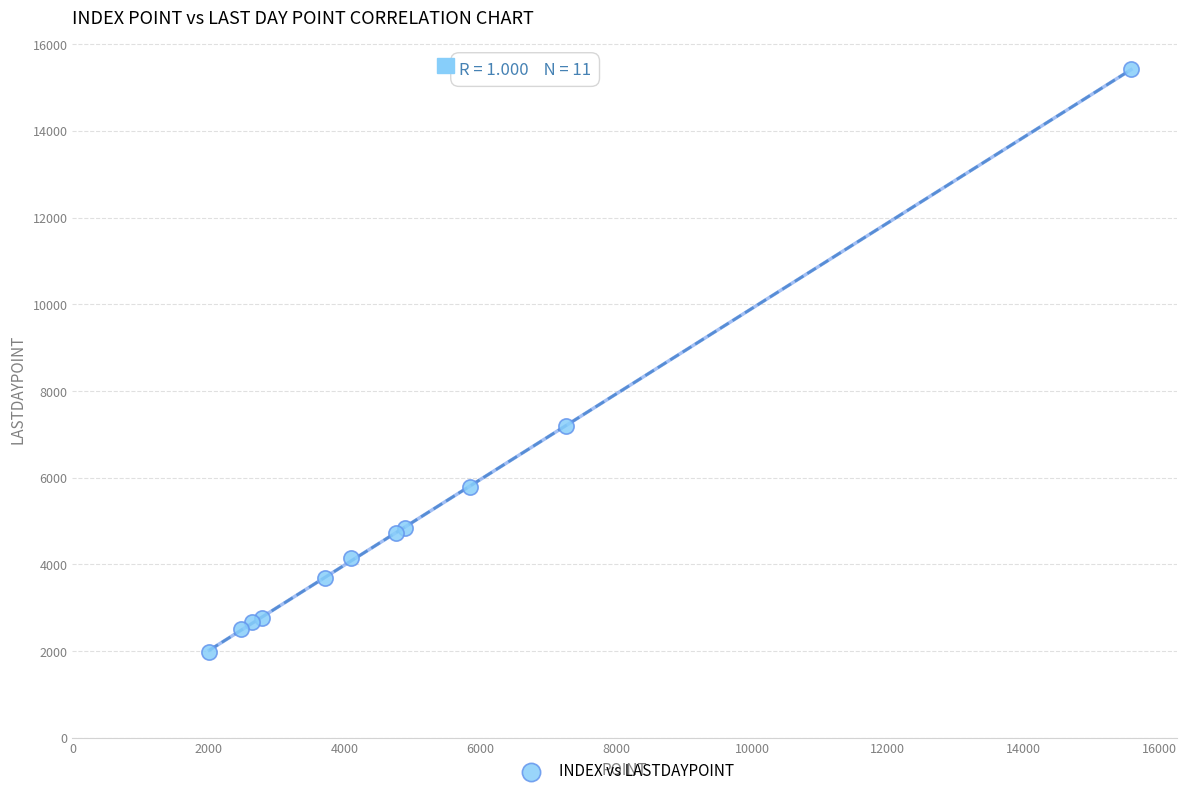

What Y value in the scatter plot is closest to 8704?

7181.2